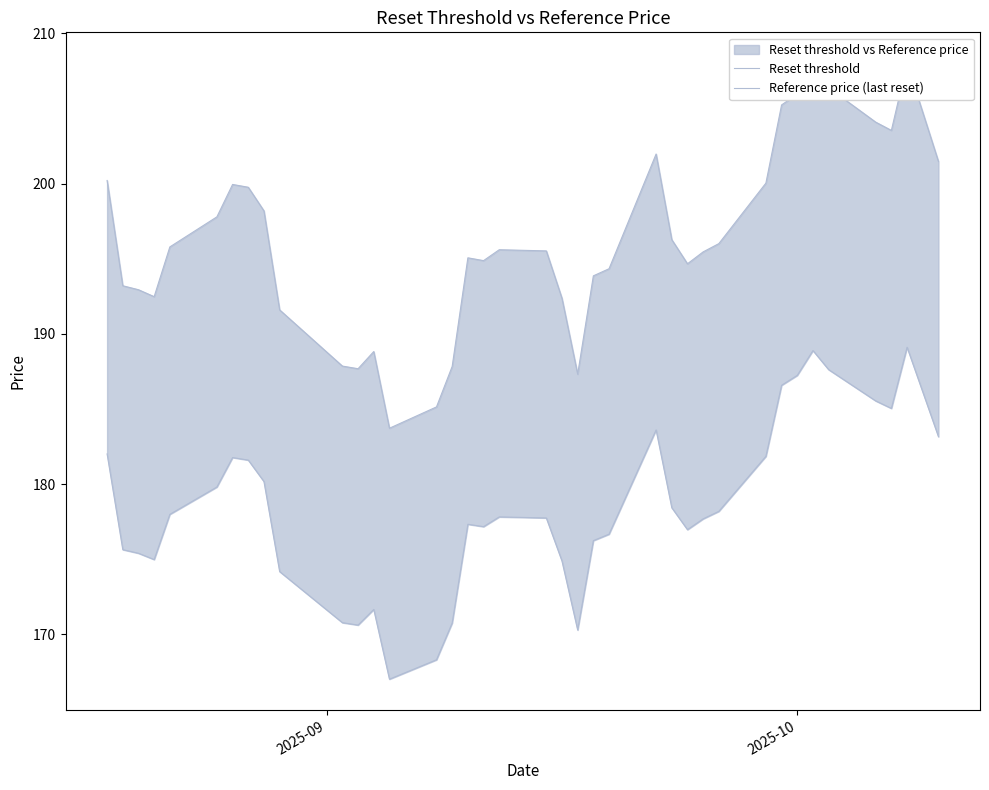

True or false: Reset threshold and Reference price (last reset) cross at least once.

False